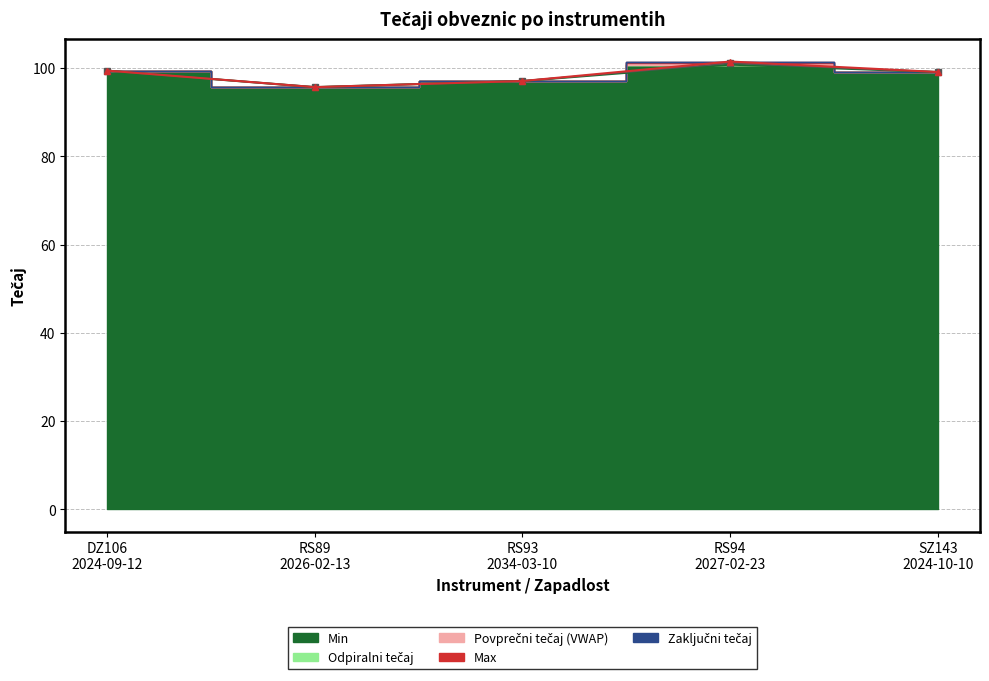

Between RS93
2034-03-10 and SZ143
2024-10-10, which is larger?

SZ143
2024-10-10